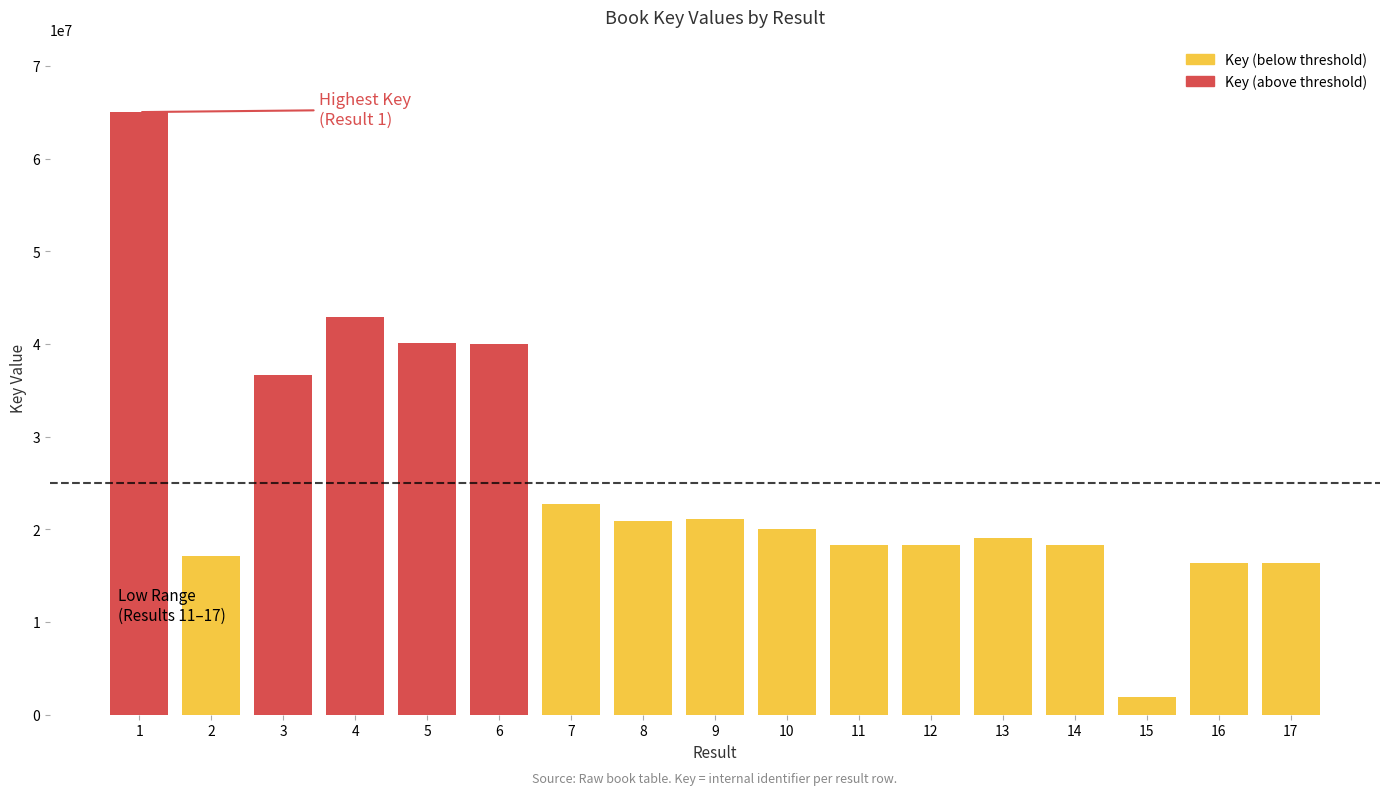

What is the sum of all values?

434839552